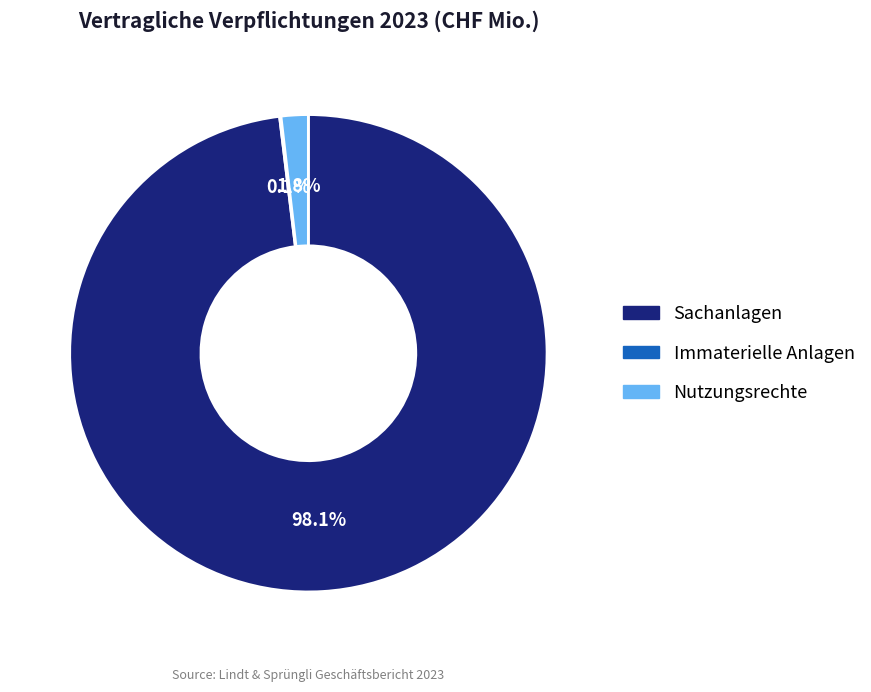

To the nearest percent, what is the average slice percentage?

33%